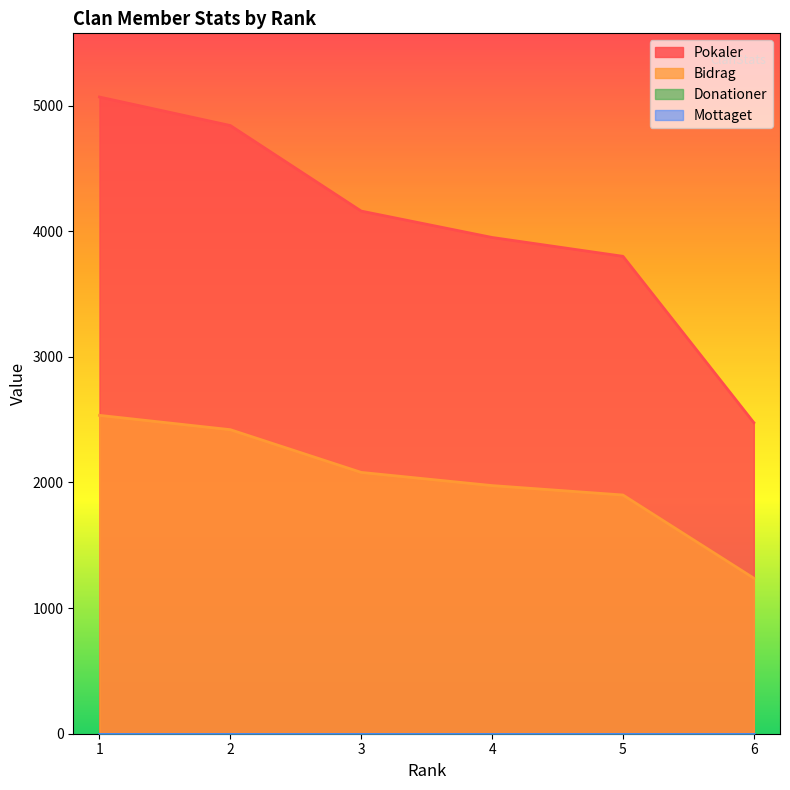

Is it true that Pokaler equals 4160 at 3?

True